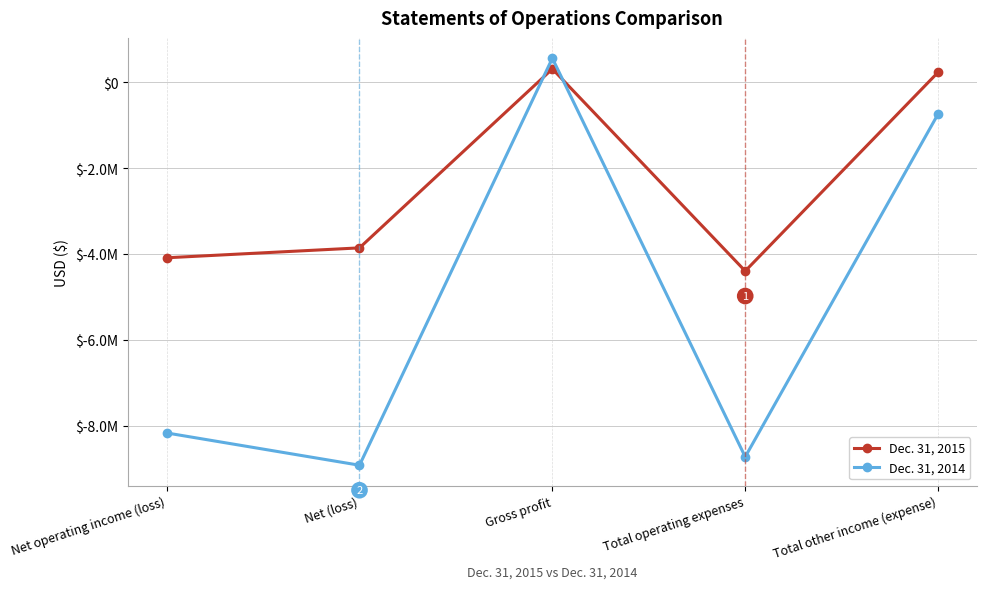

Does the chart display data point markers on the line(s)?

Yes